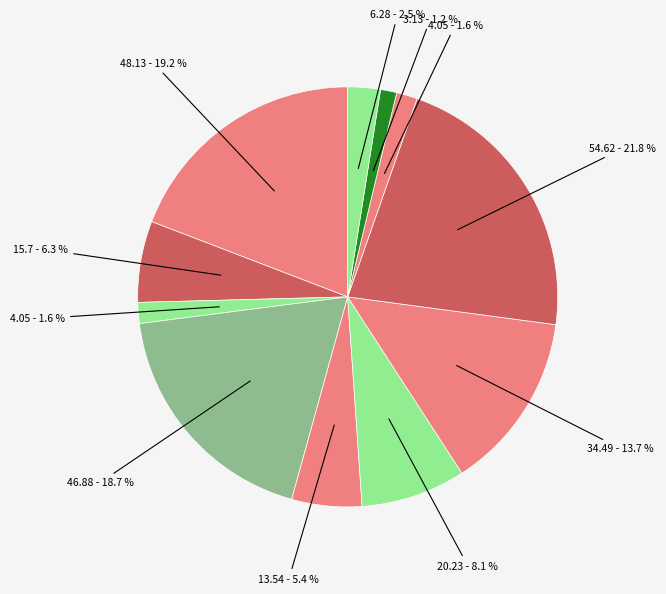

How many slices are in this pie chart?

11